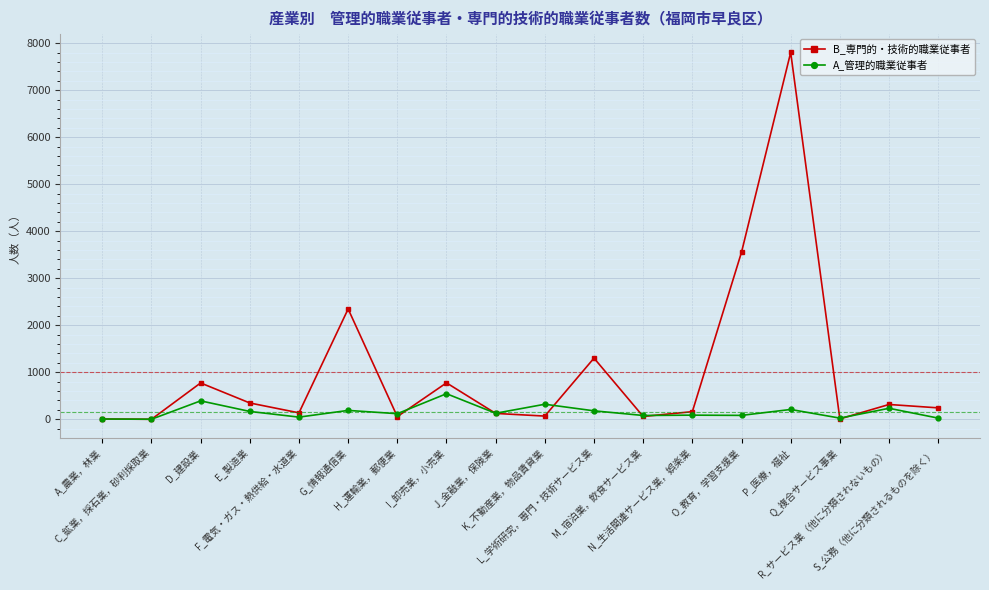

What is the maximum value for A_管理的職業従事者?

544